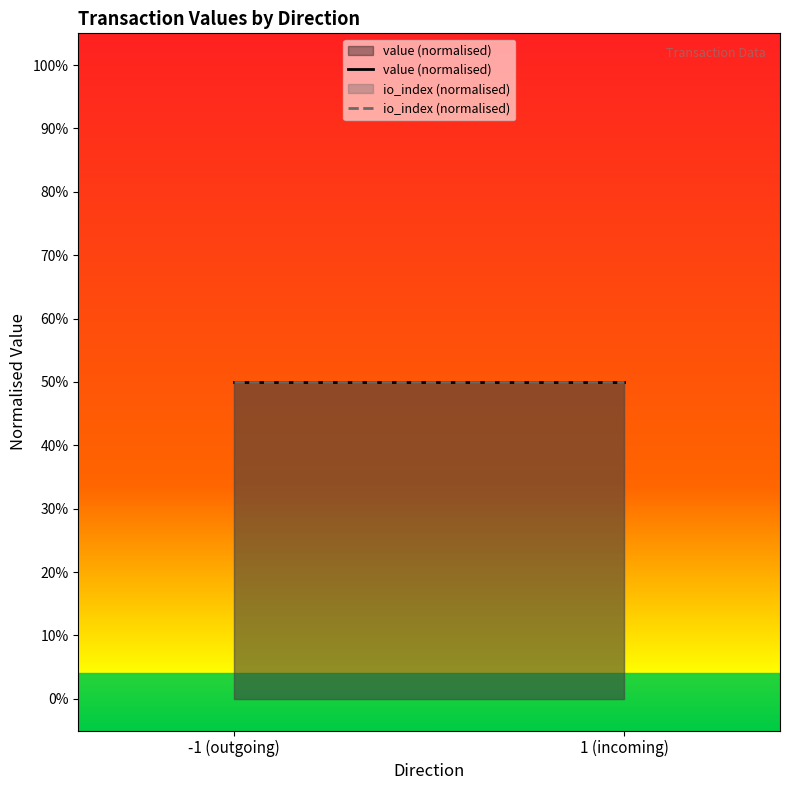

Reading left to right, transcribe all the data shown in this chart.

value (normalised): 0.5	0.5
io_index (normalised): 0.5	0.5